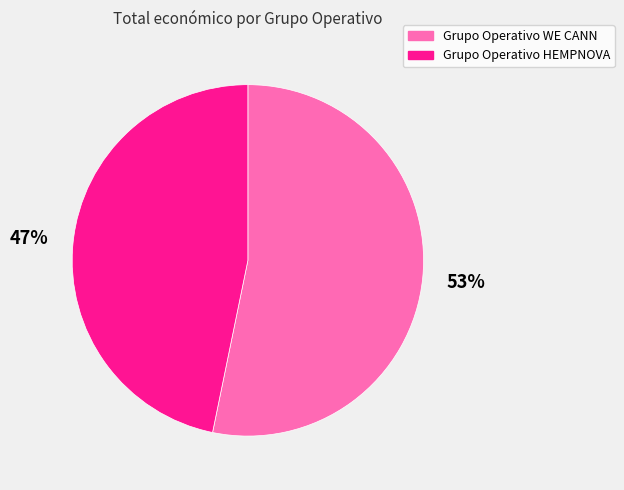

How many slices are in this pie chart?

2